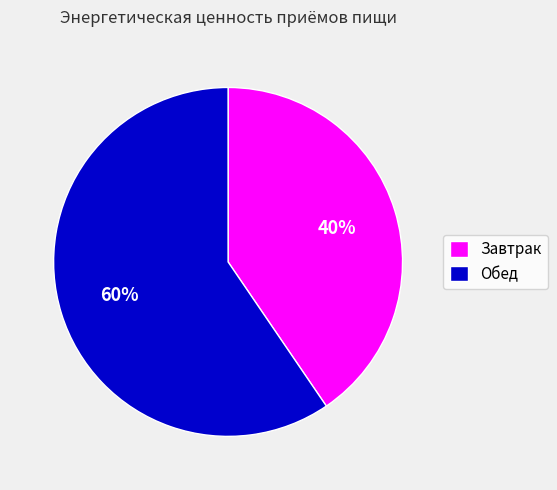

The Завтрак slice represents 50% of the pie. True or false?

False